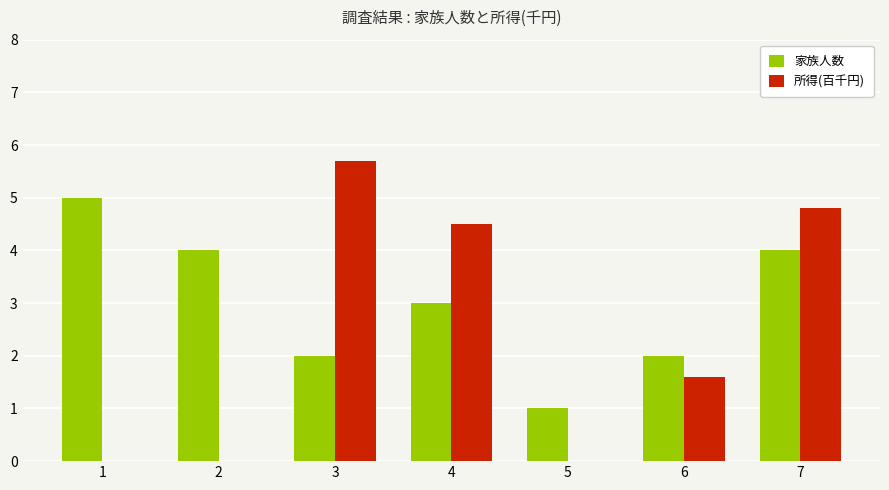

Between 5 and 7, which series saw the biggest shift?

所得(百千円)